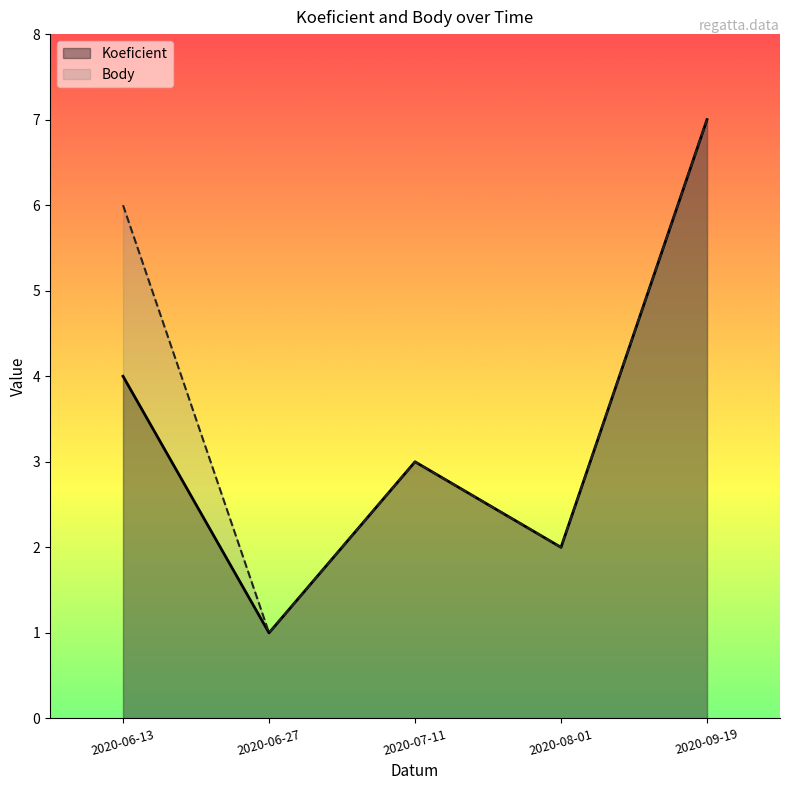

Which series has the widest spread of values?

Koeficient